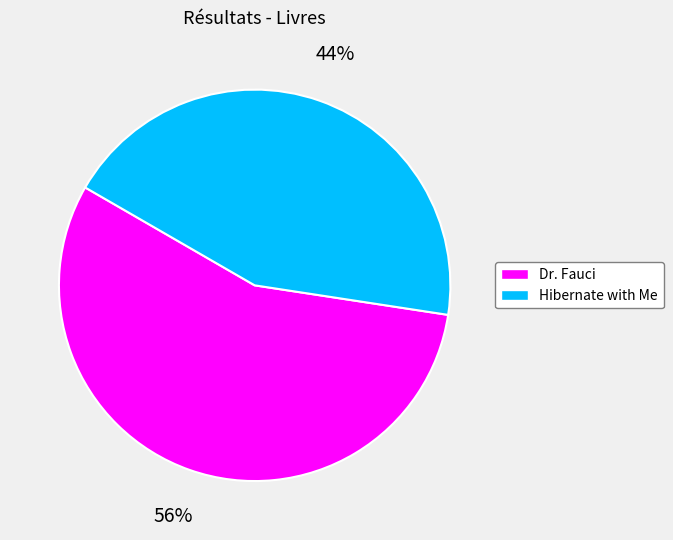

Is there a majority slice in this chart?

Yes